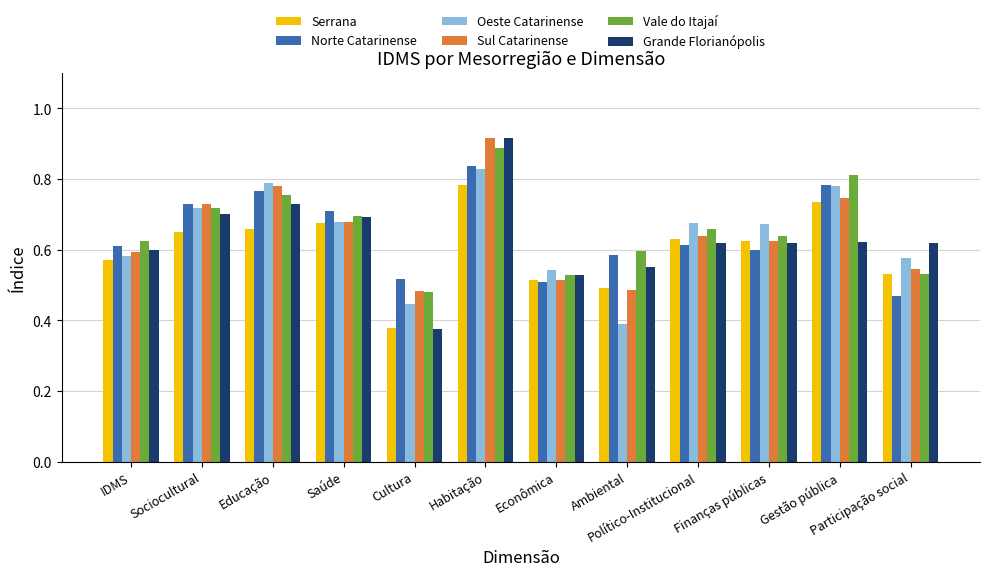

What is the sum of the Grande Florianópolis values at Saúde and Econômica?

1.2